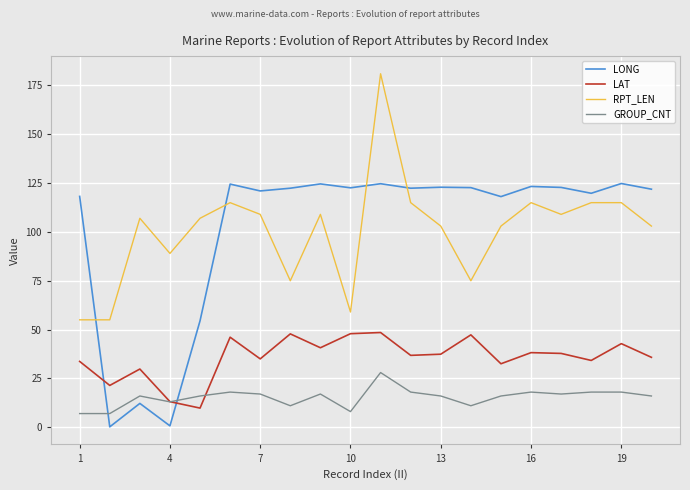

What is the maximum value for LAT?

48.5